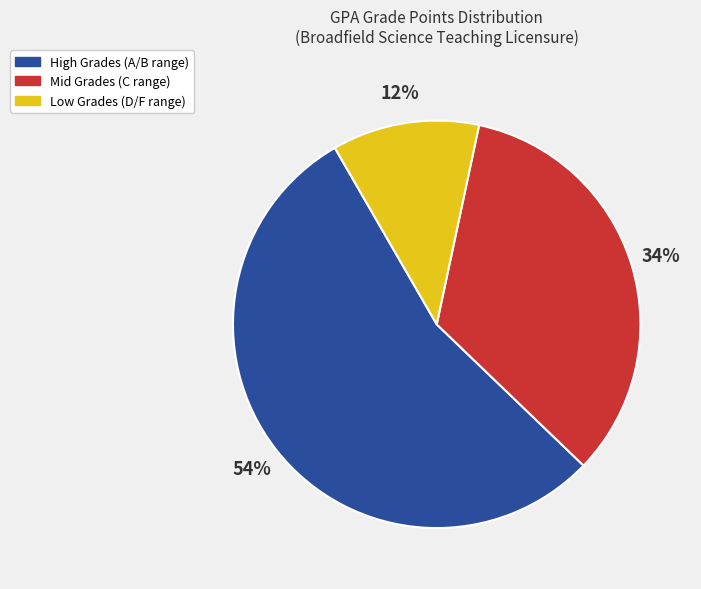

The Low Grades (D/F range) slice represents 1% of the pie. True or false?

False